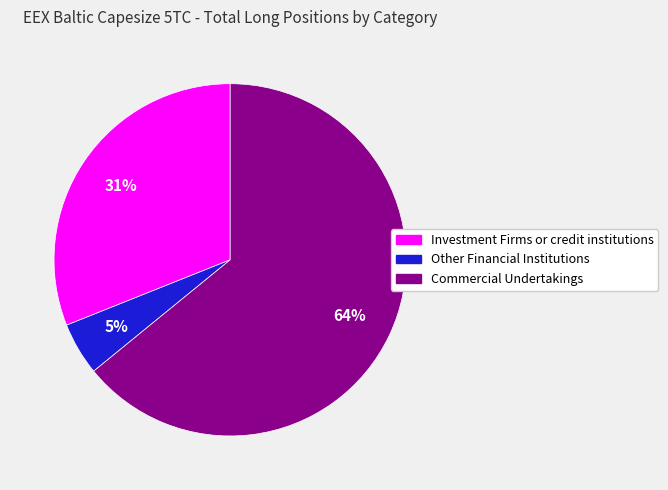

Between Other Financial Institutions and Investment Firms or credit institutions, which is larger?

Investment Firms or credit institutions